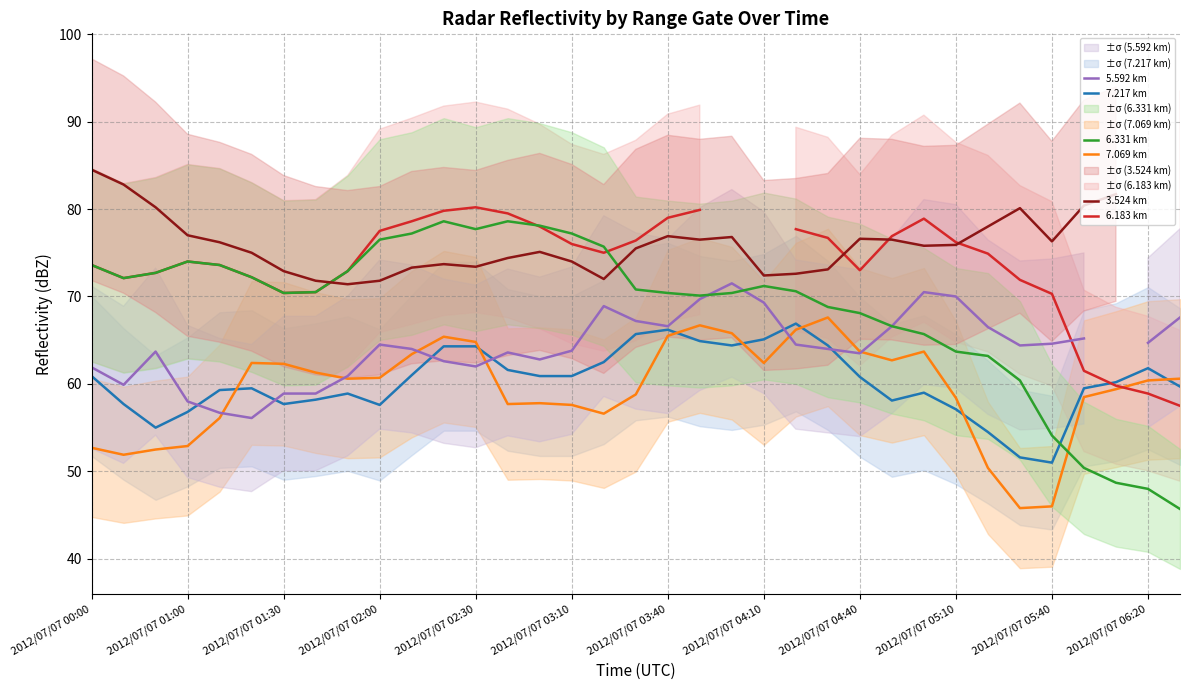

How many values in the 3.524 km series exceed 75?

20